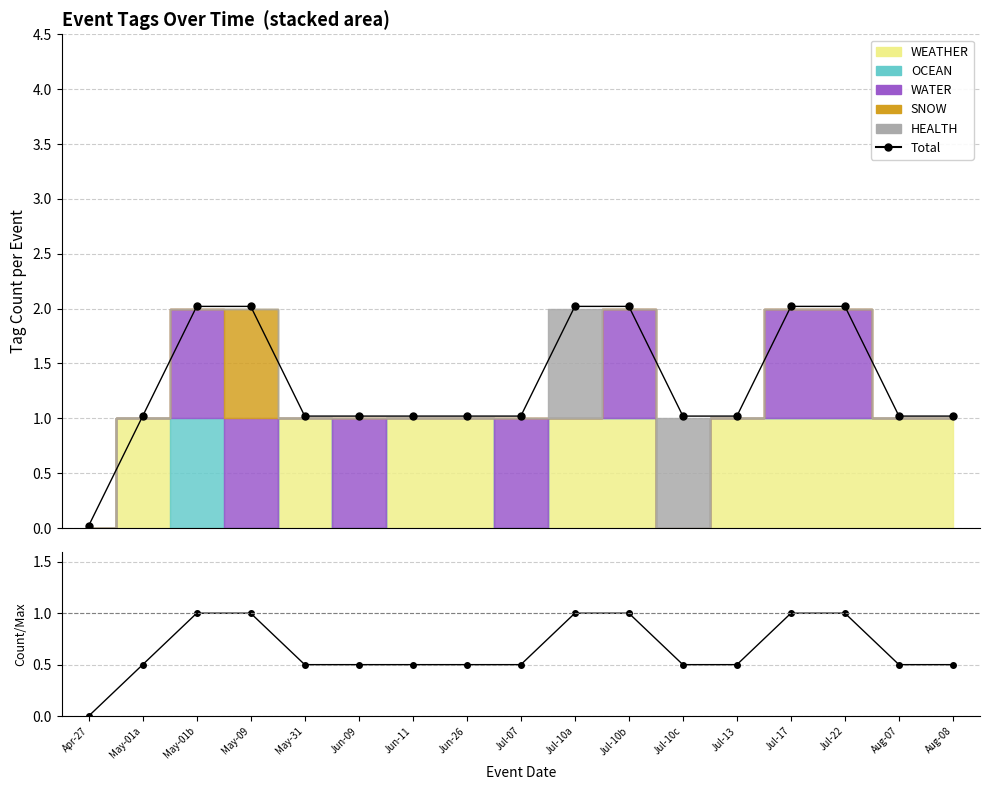

What is the sum of all Total values?

22.3